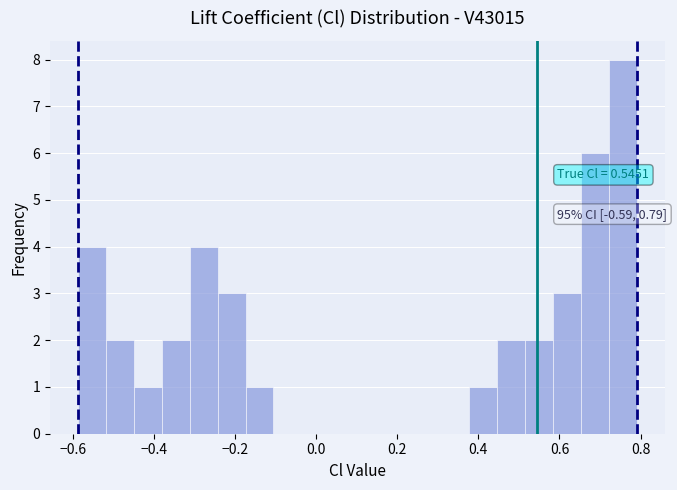

Read against the x-axis, roughly where is the centre of the tallest bar?

0.76